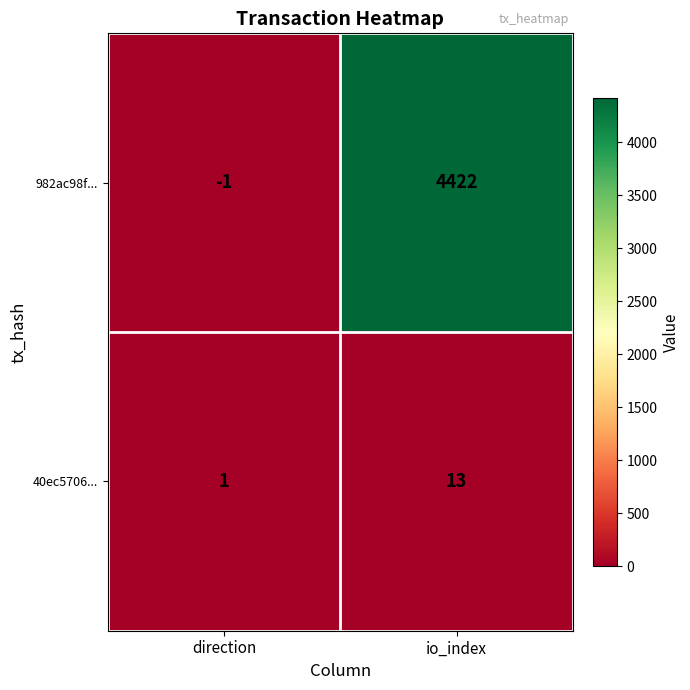

Reading left to right, transcribe all the data shown in this chart.

982ac98f...: -1	4422
40ec5706...: 1	13